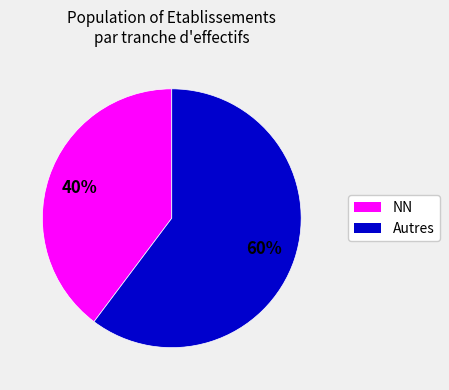

To the nearest percent, what is the average slice percentage?

50%